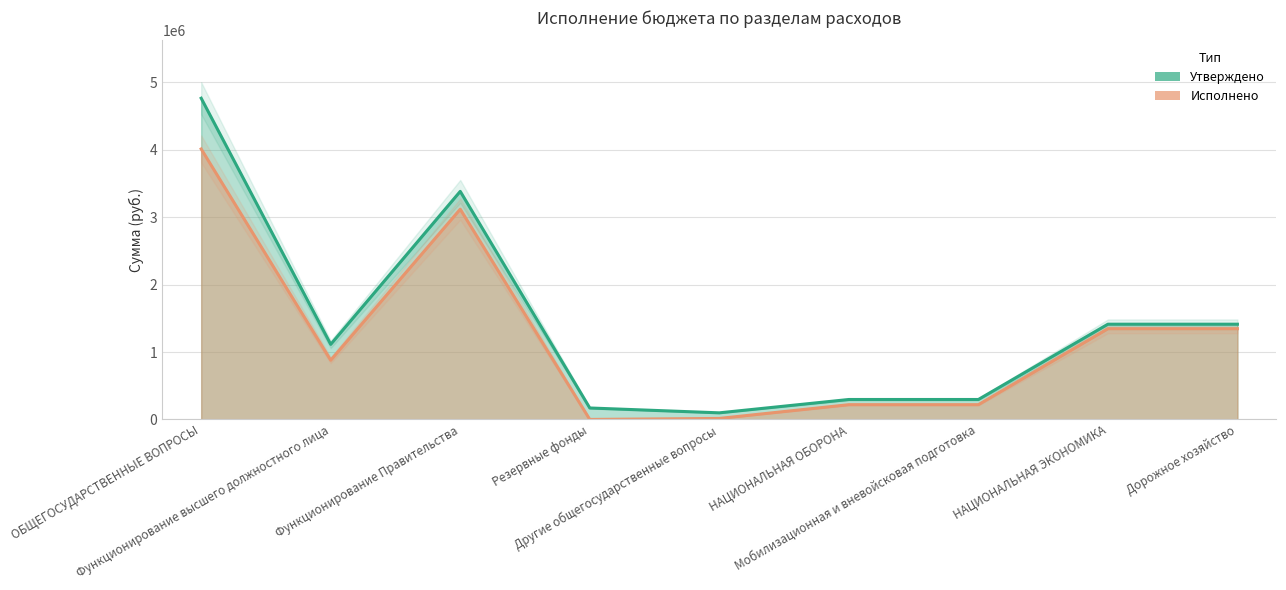

What is the difference between the Исполнено values at Функционирование высшего должностного лица and Другие общегосударственные вопросы?

863738.5